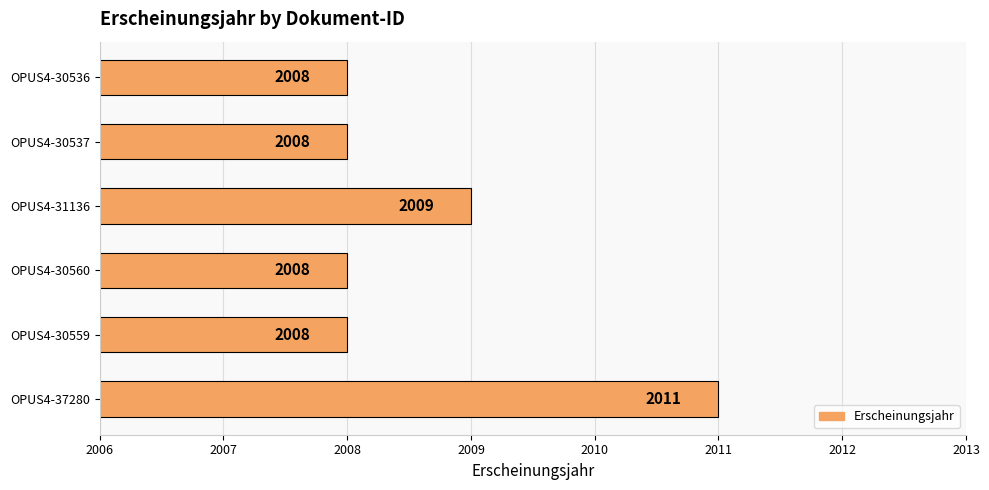

Reading bottom to top, list all the values displayed in this chart.

2011	2008	2008	2009	2008	2008